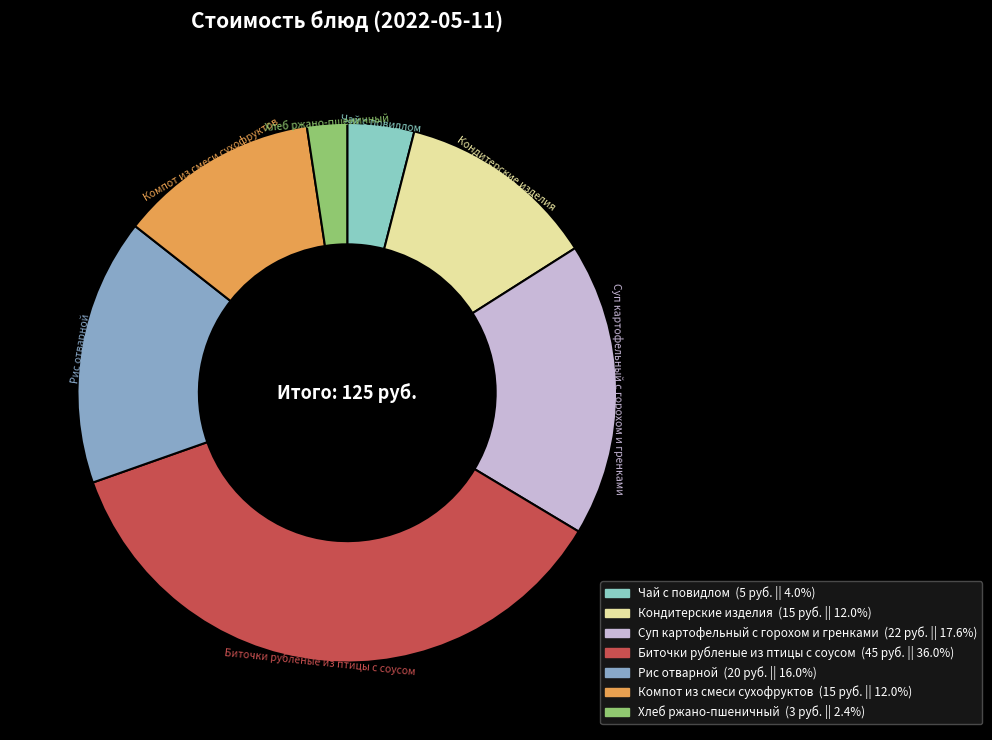

Is there a majority slice in this chart?

No